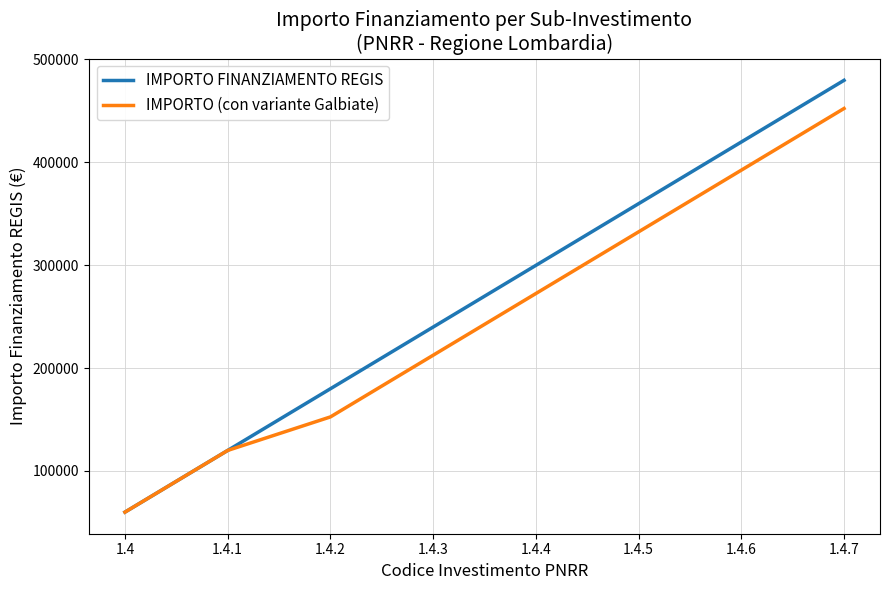

Between 1.4 and 1.4.4, which series saw the biggest shift?

IMPORTO FINANZIAMENTO REGIS